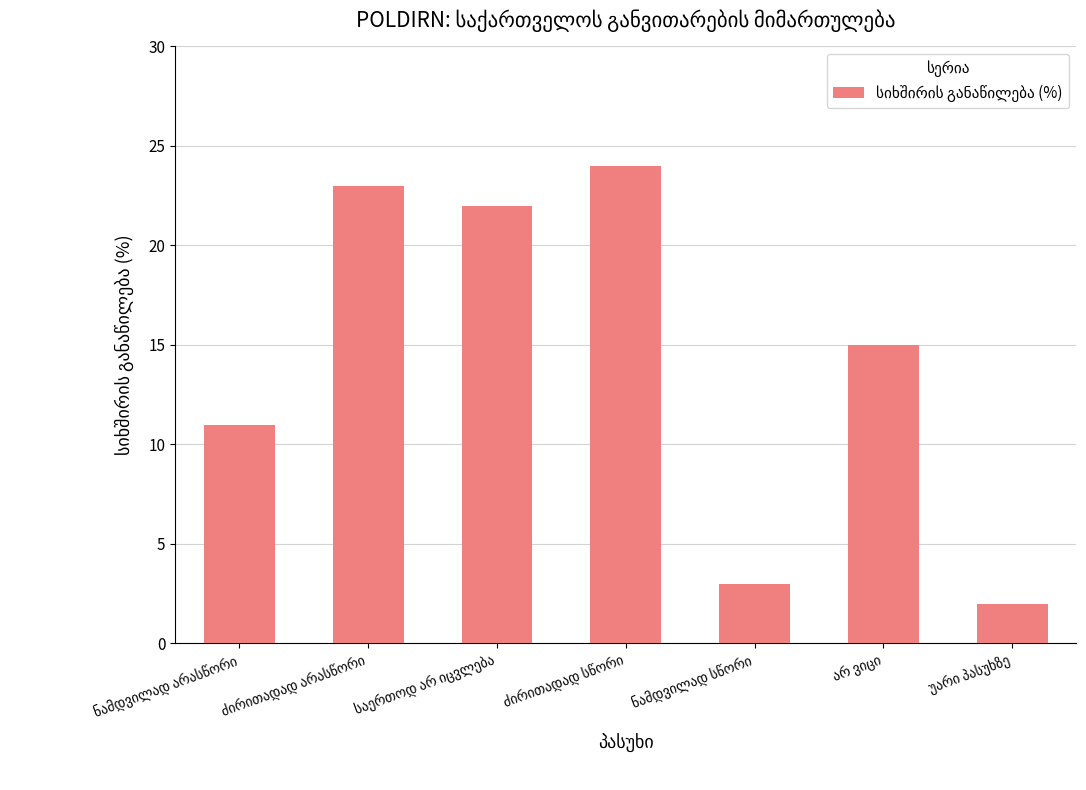

Reading left to right, list all the values displayed in this chart.

11	23	22	24	3	15	2